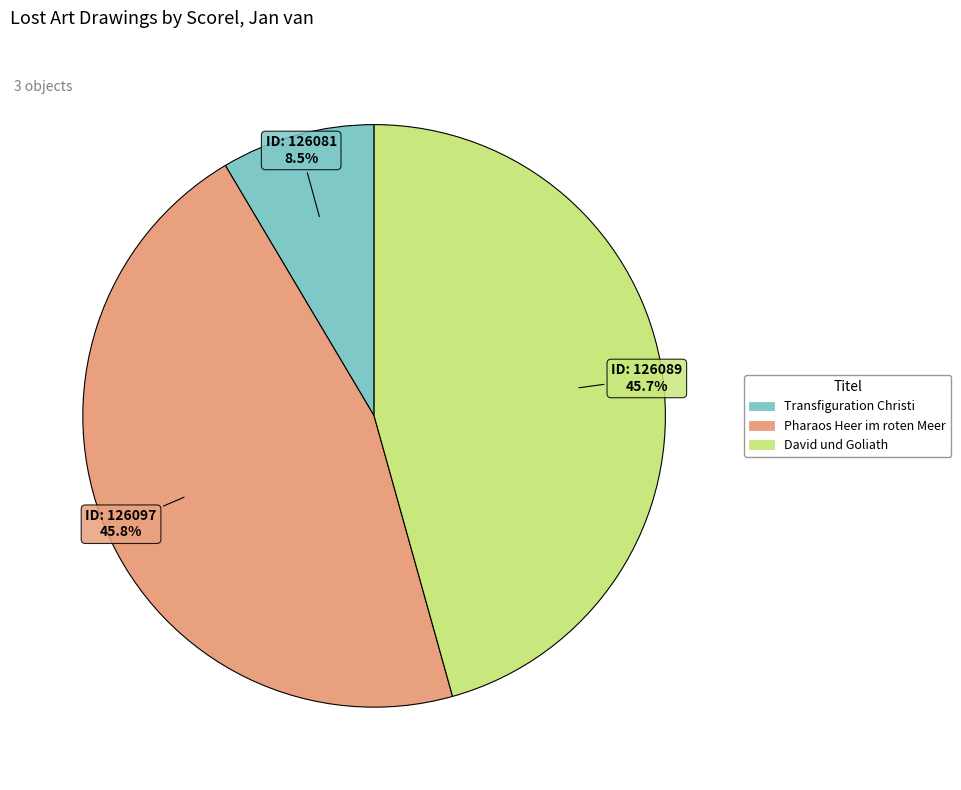

Does any single category account for the majority?

No